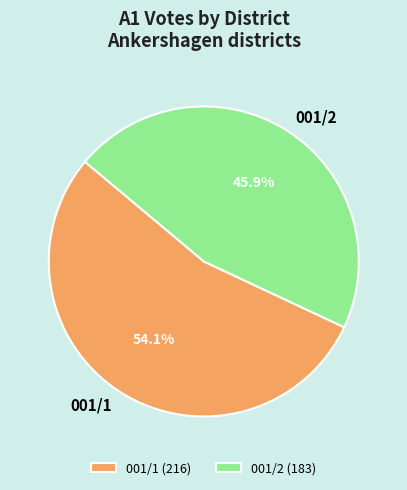

Does 001/1 account for over 50% of the chart?

Yes